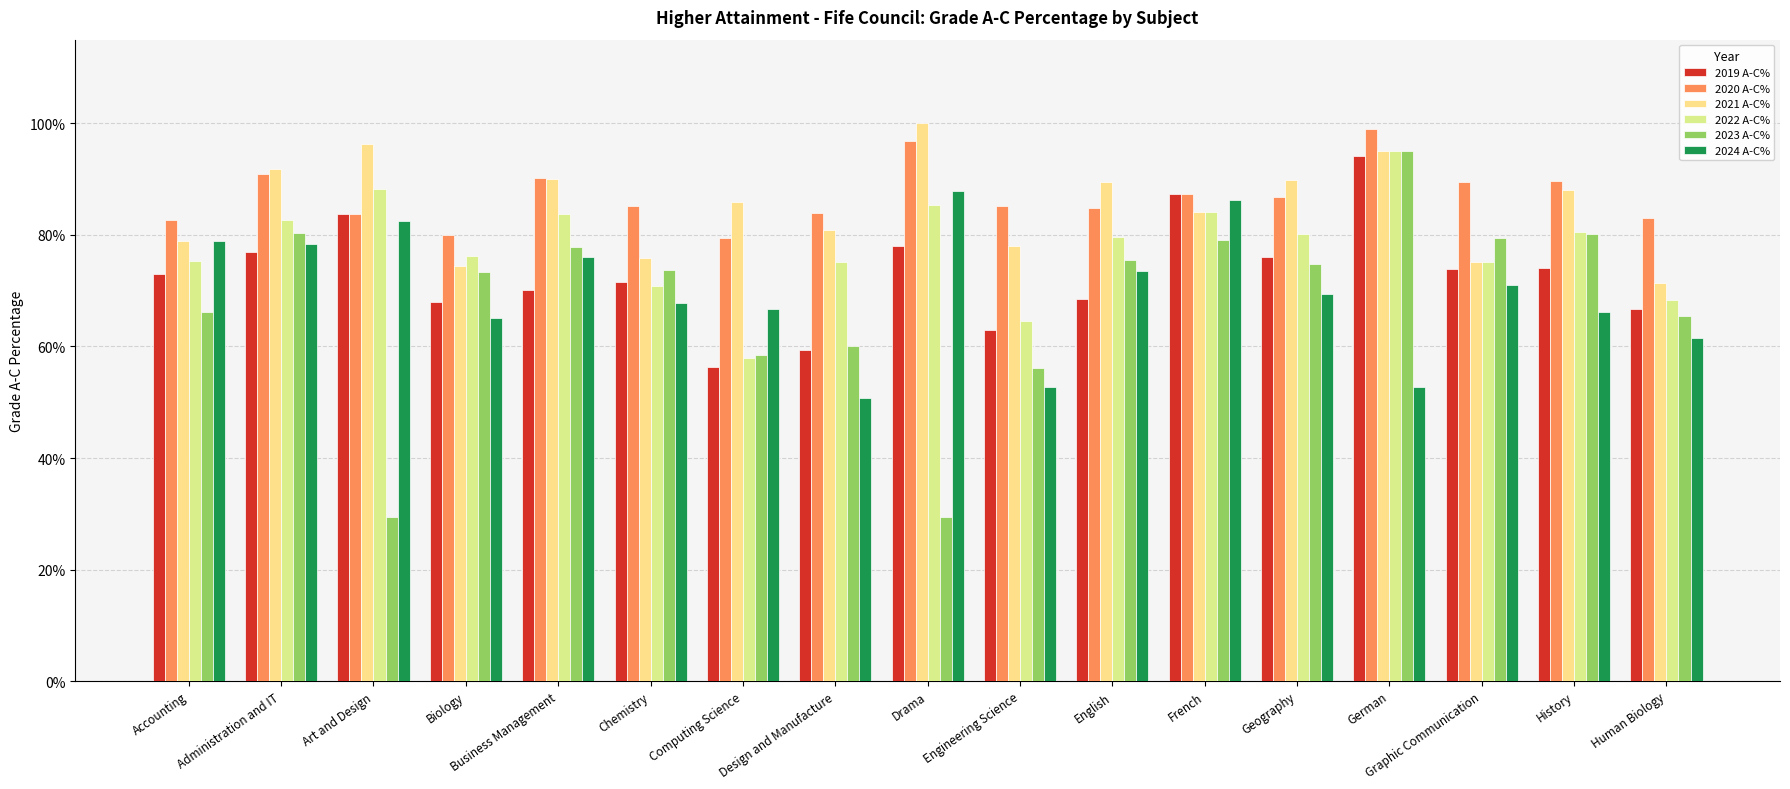

What is the label of the 16th bar from the right?

Administration and IT